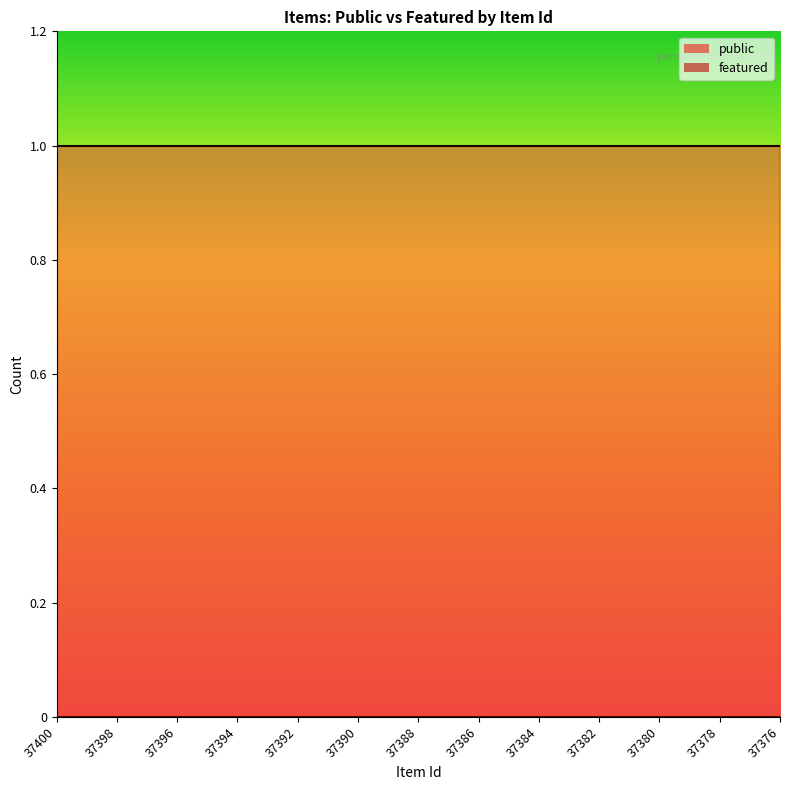

True or false: public and featured cross at least once.

False